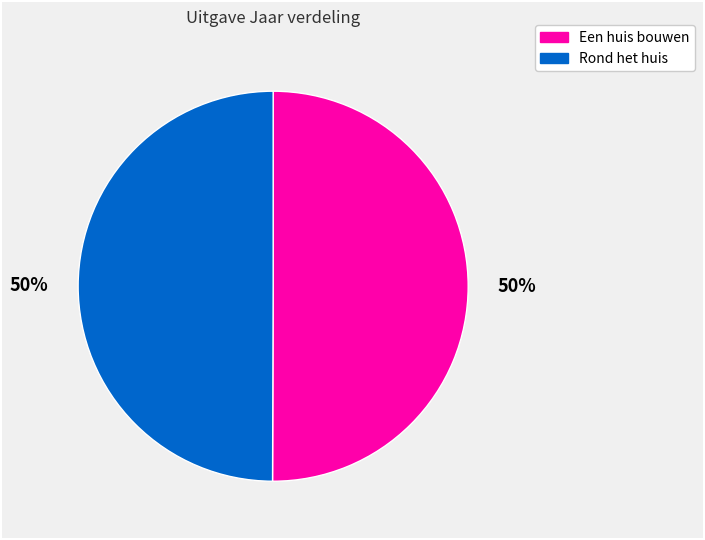

Approximately how many times larger is the value at Rond het huis compared to Een huis bouwen?

1.0